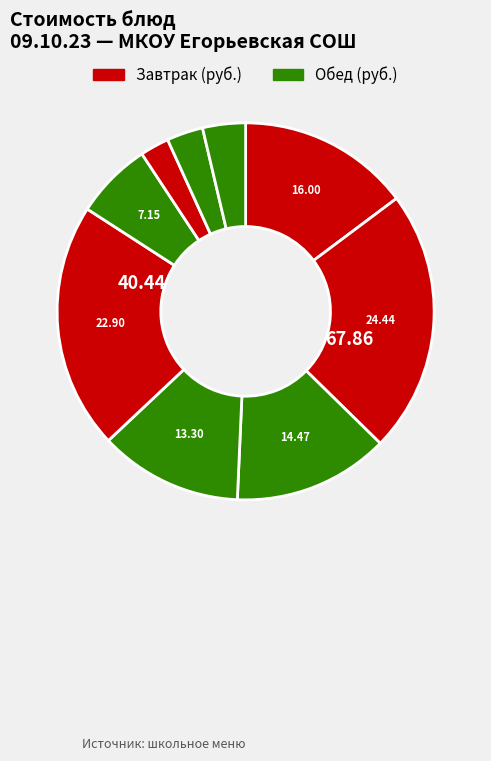

How many slices are in this pie chart?

9